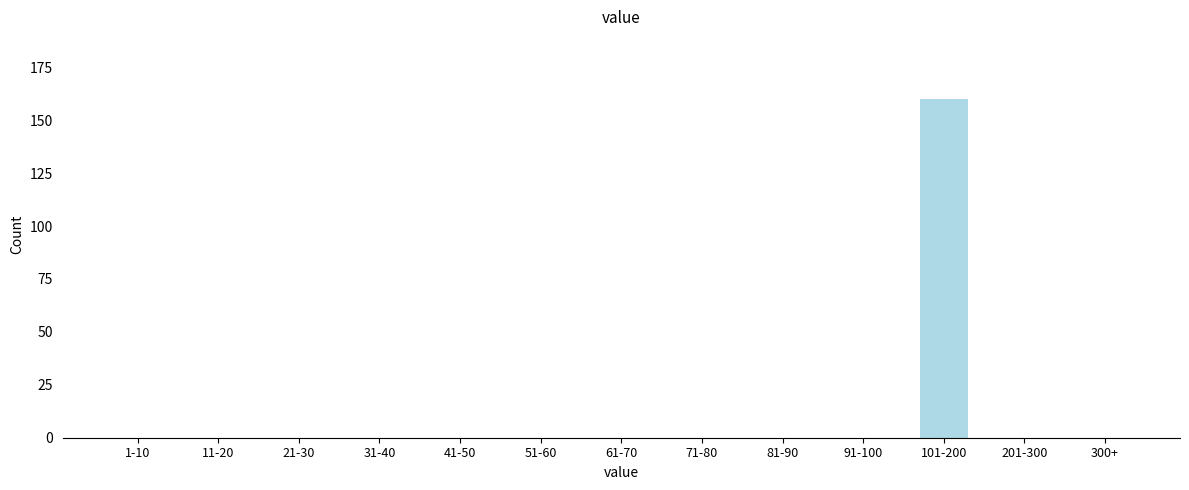

Reading right to left, transcribe all the data shown in this chart.

300+=0	201-300=0	101-200=160	91-100=0	81-90=0	71-80=0	61-70=0	51-60=0	41-50=0	31-40=0	21-30=0	11-20=0	1-10=0